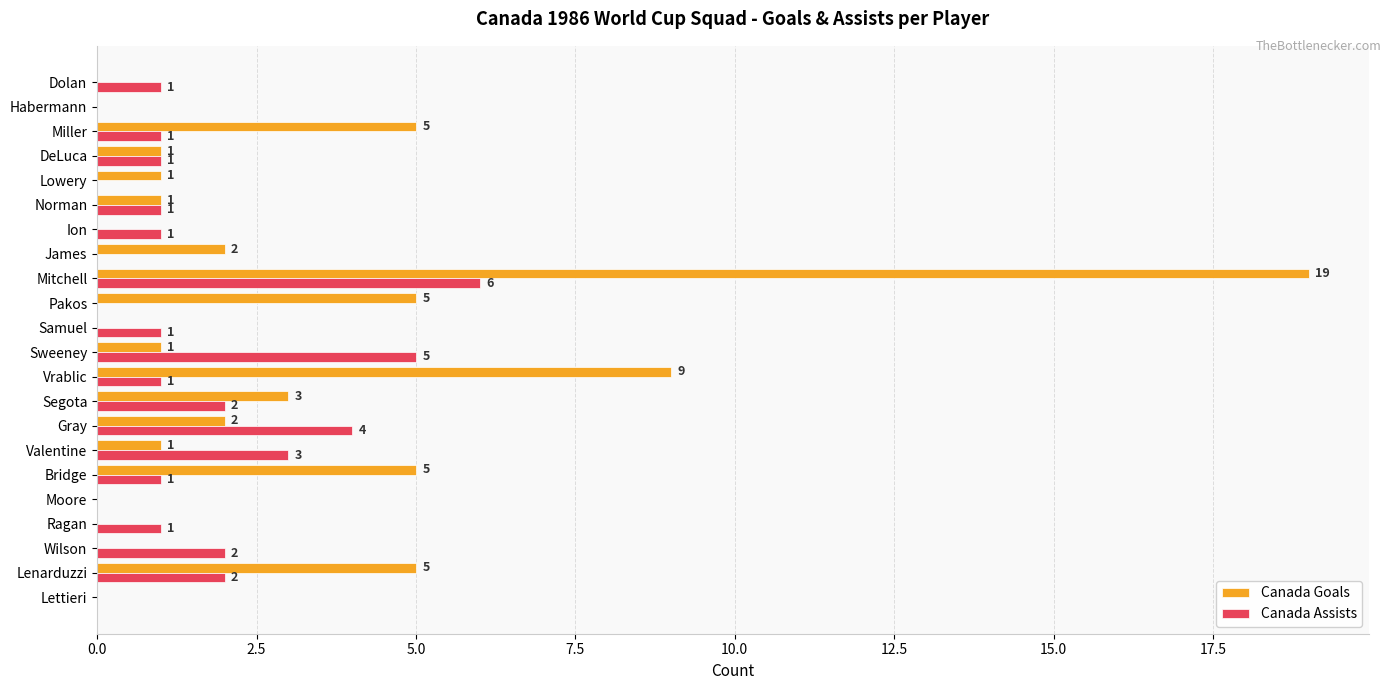

Where is Canada Goals nearest to the value 9?

Vrablic